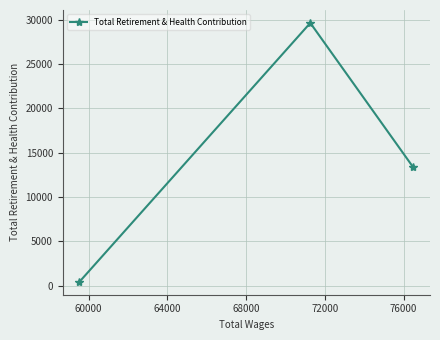

What is the value of the 2nd point from the left?

29618